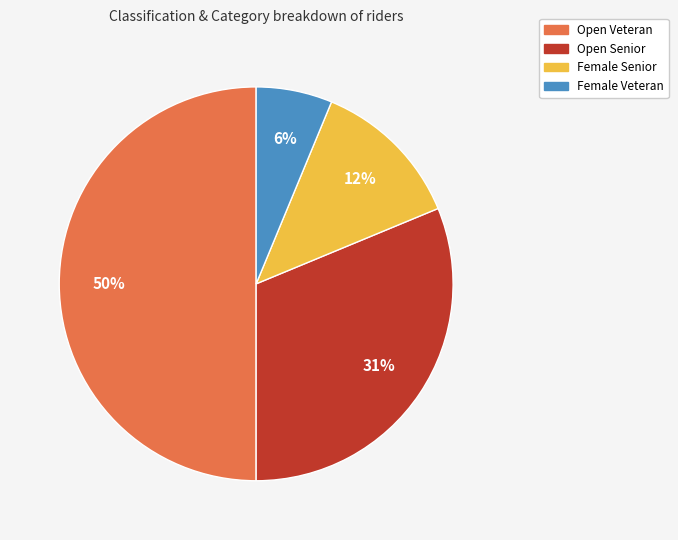

Is the sum of Female Senior and Open Veteran greater than half?

Yes